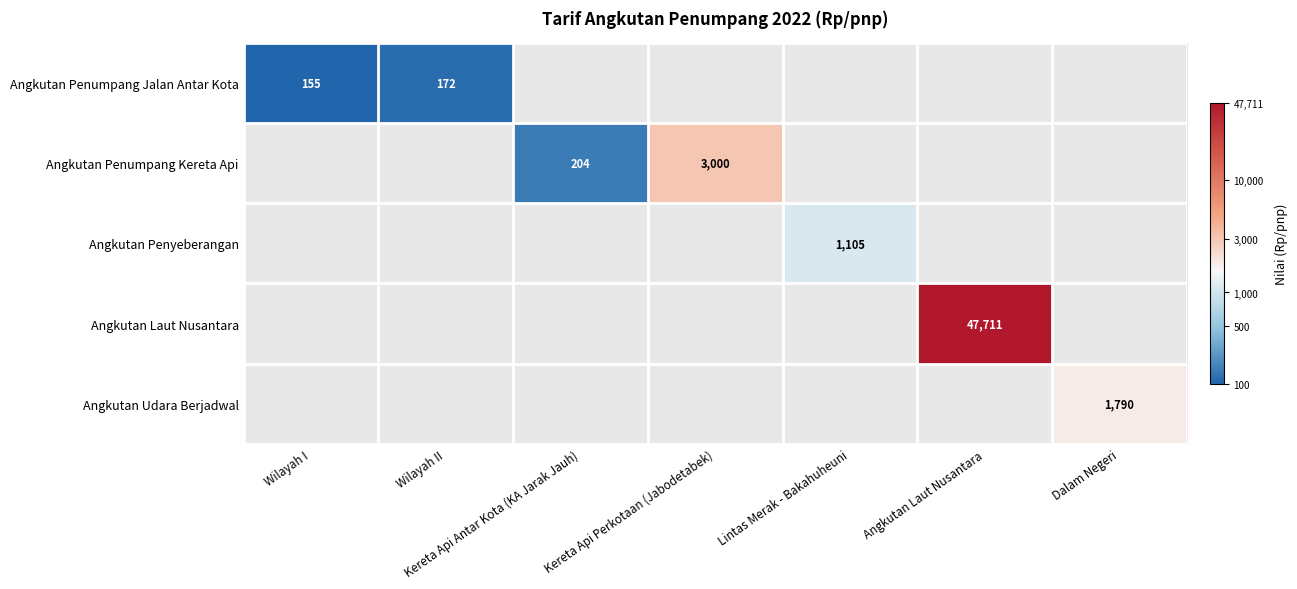

At how many categories does at least one series exceed 8?

2